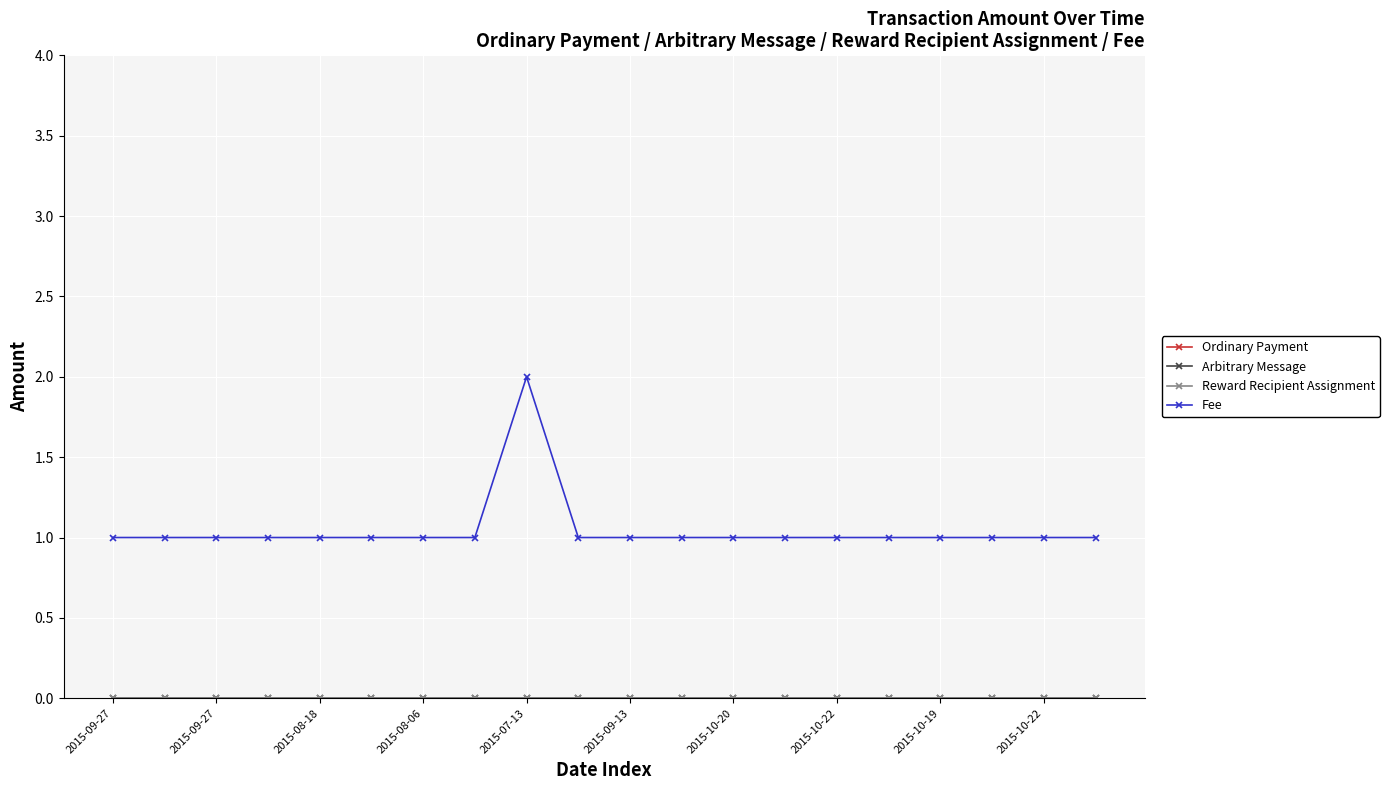

True or false: Fee and Reward Recipient Assignment cross at least once.

False